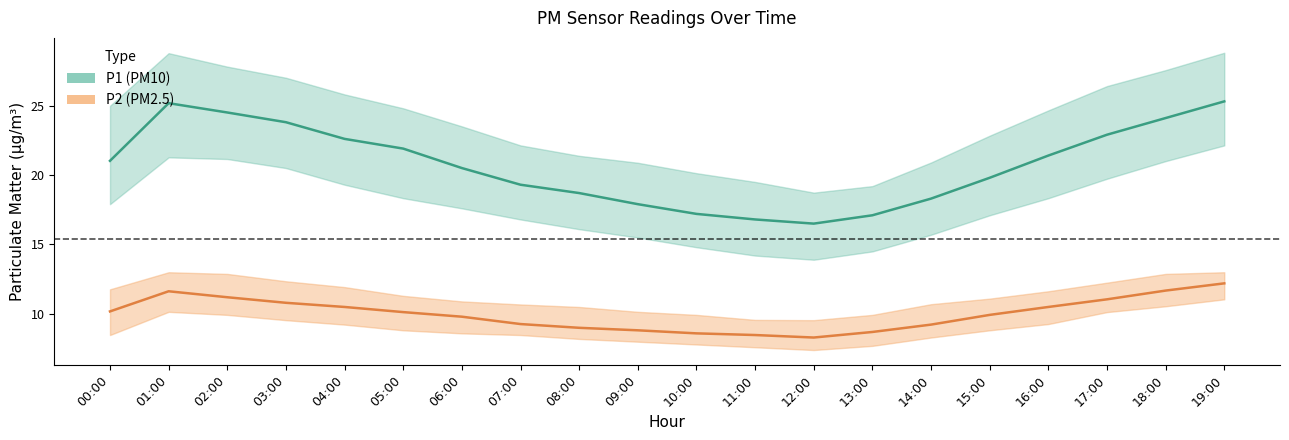

Does the chart display data point markers on the line(s)?

No